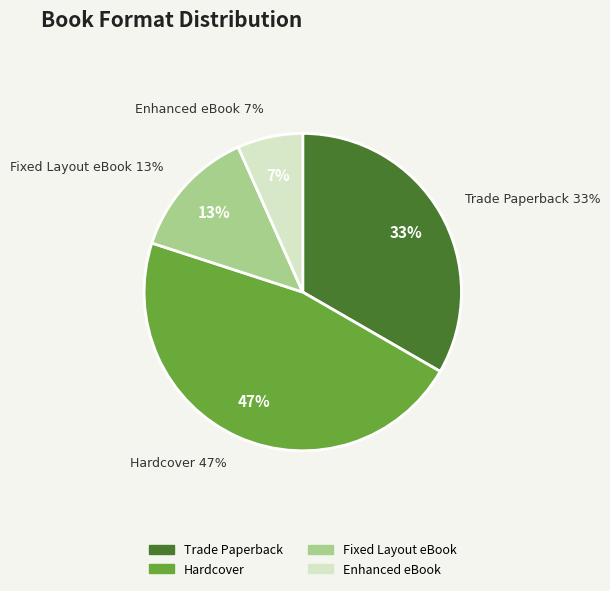

How much of the chart is everything except Hardcover?

53.3%